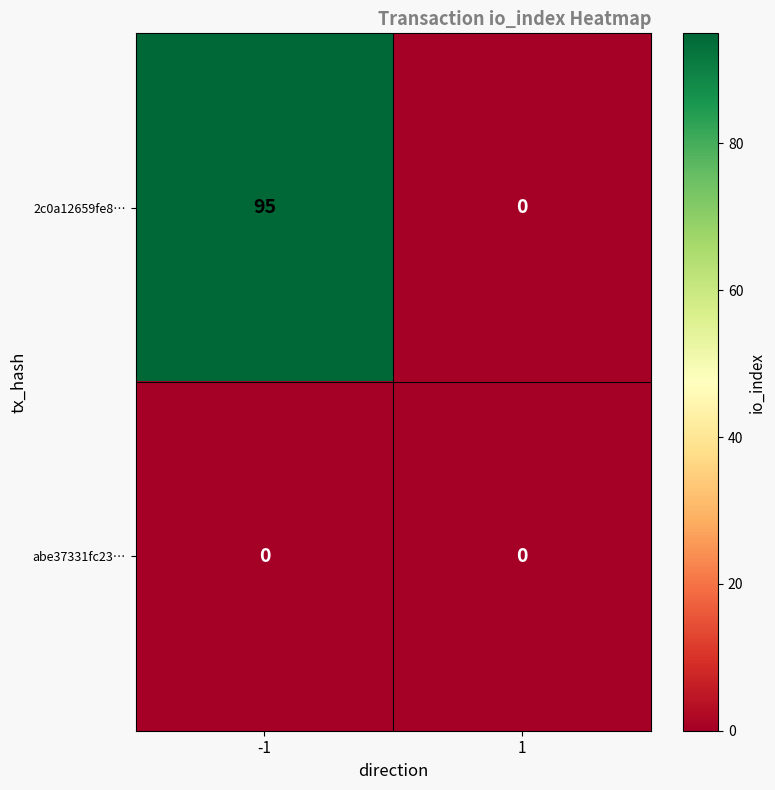

Which series changed the most between -1 and 1?

2c0a12659fe8…